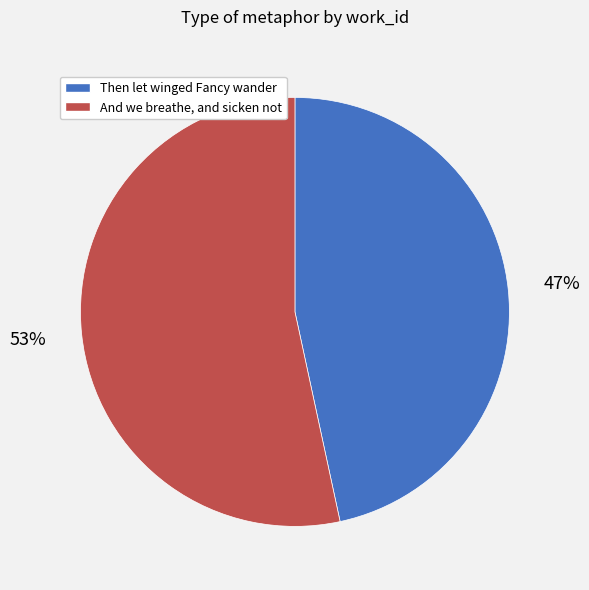

True or false: Then let winged Fancy wander accounts for 33% of the total.

False